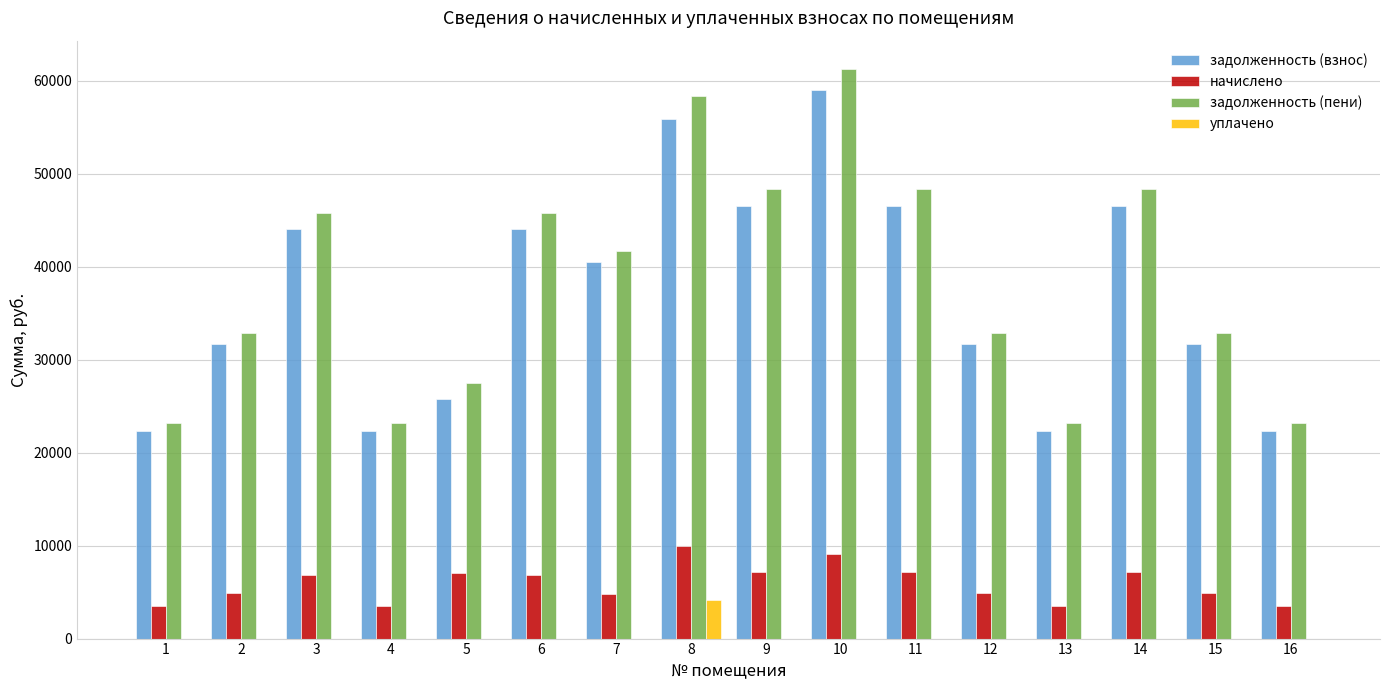

What is the total value across all series at 9?

102132.0